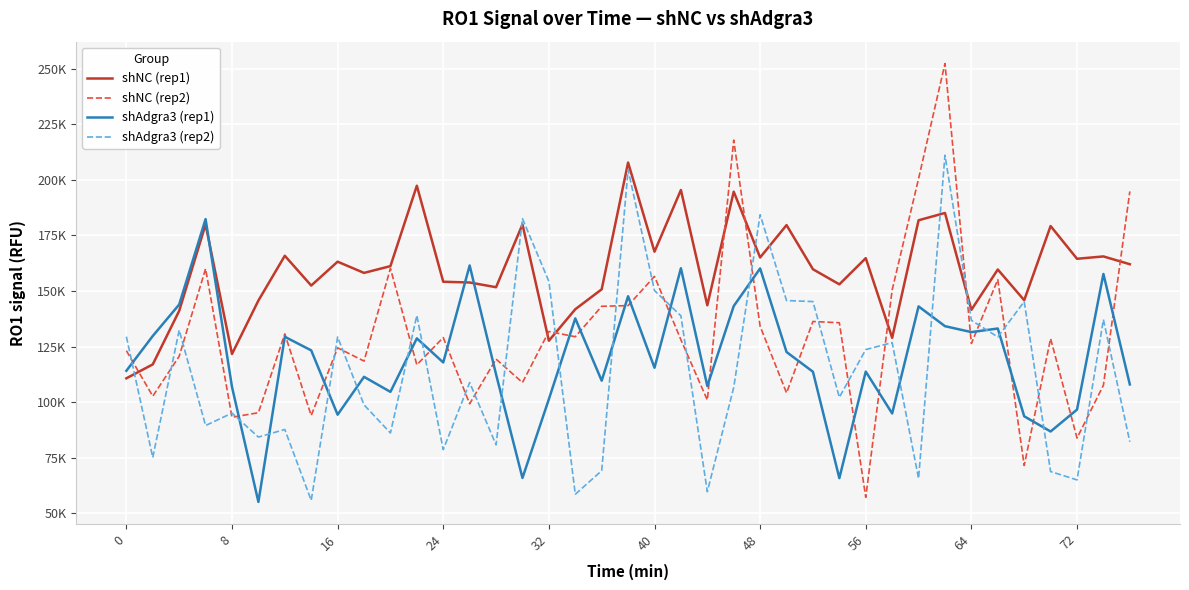

After their last crossing, which series has the higher values: shAdgra3 (rep2) or shAdgra3 (rep1)?

shAdgra3 (rep1)